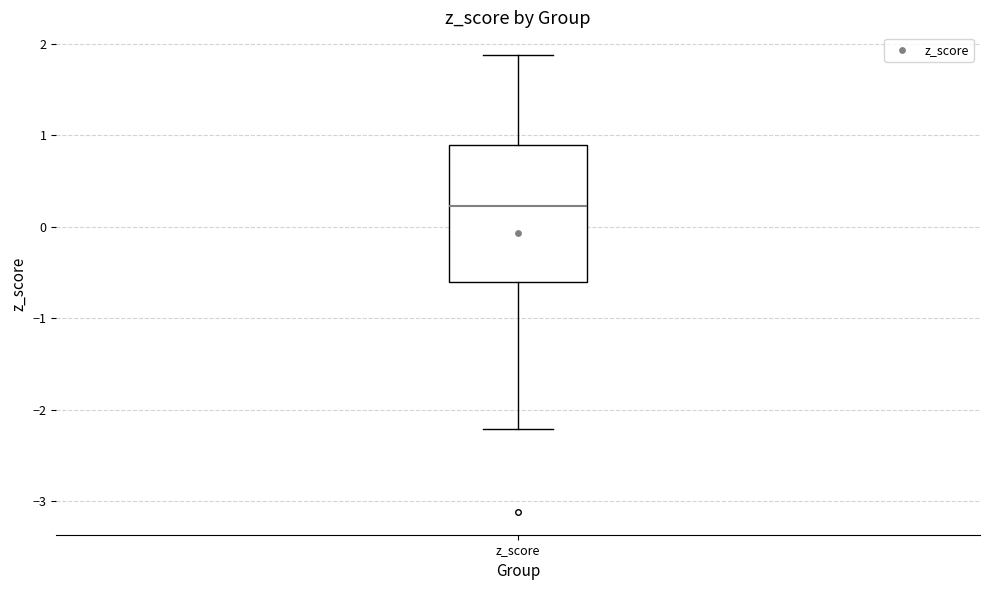

Transcribe this box plot: give where the median line is, the range the box spans, and where the two whiskers end, as read against the y-axis. The values are not printed on the chart, so give them approximately, as read against the axis.

median 0.2, box -0.6 to 0.9, whiskers -2.2 to 1.9